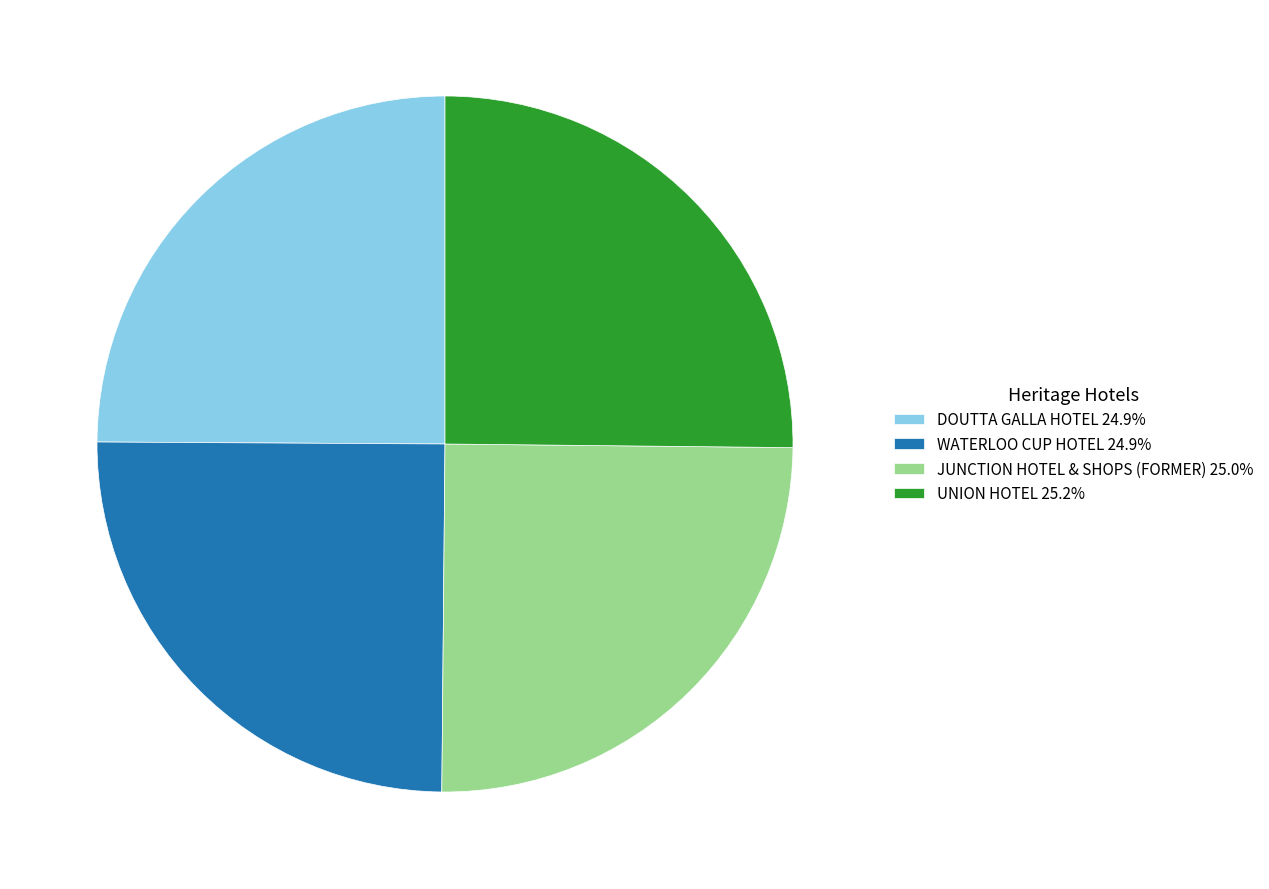

What is the ratio of the value at JUNCTION HOTEL & SHOPS (FORMER) 25.0% to the value at DOUTTA GALLA HOTEL 24.9%?

1.0